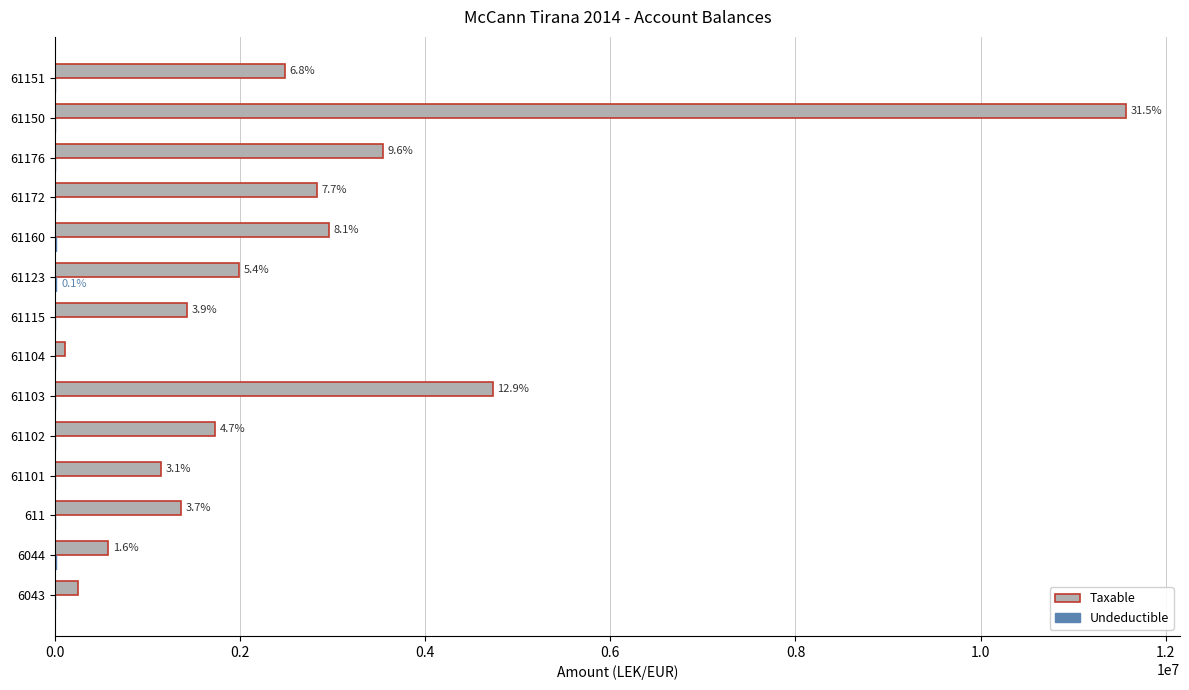

Which category has the highest value across all series?

61150